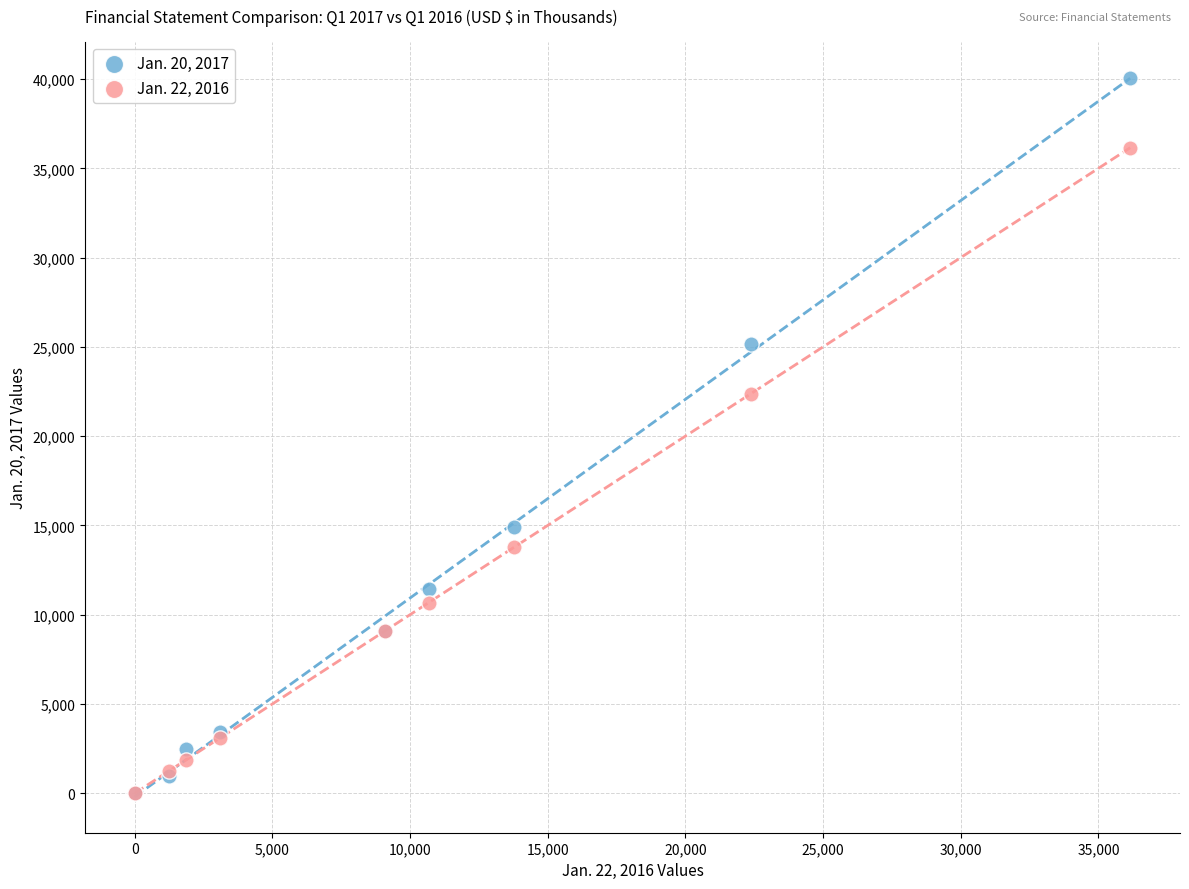

Across all series, what Y value is closest to 20040?

22377.0